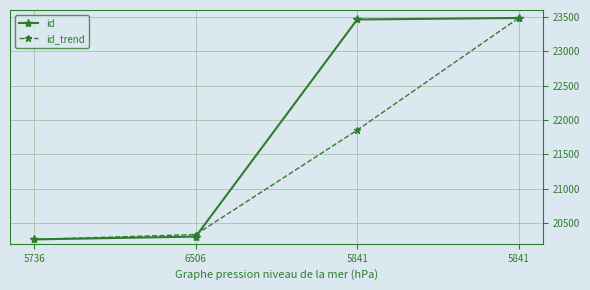

What is the difference between the id values at 5841 and 5736?

3220.0